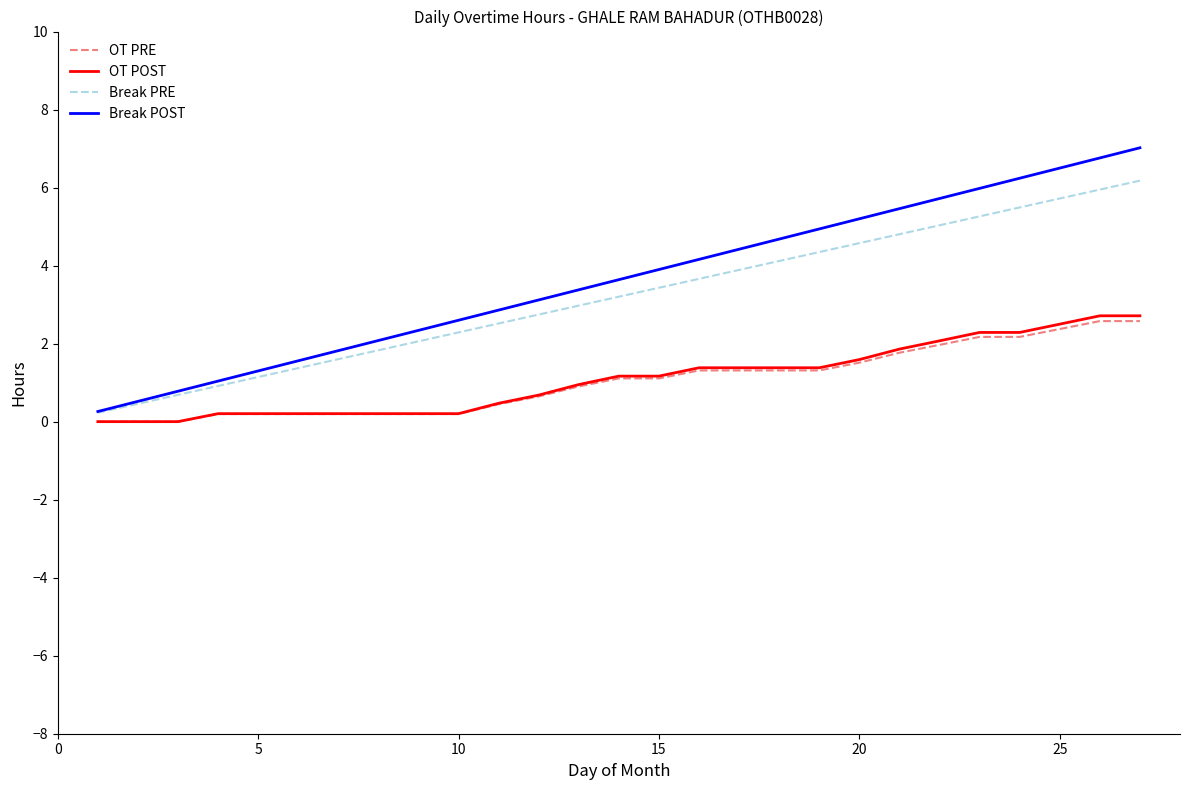

Which series has the largest range (max minus min)?

Break POST